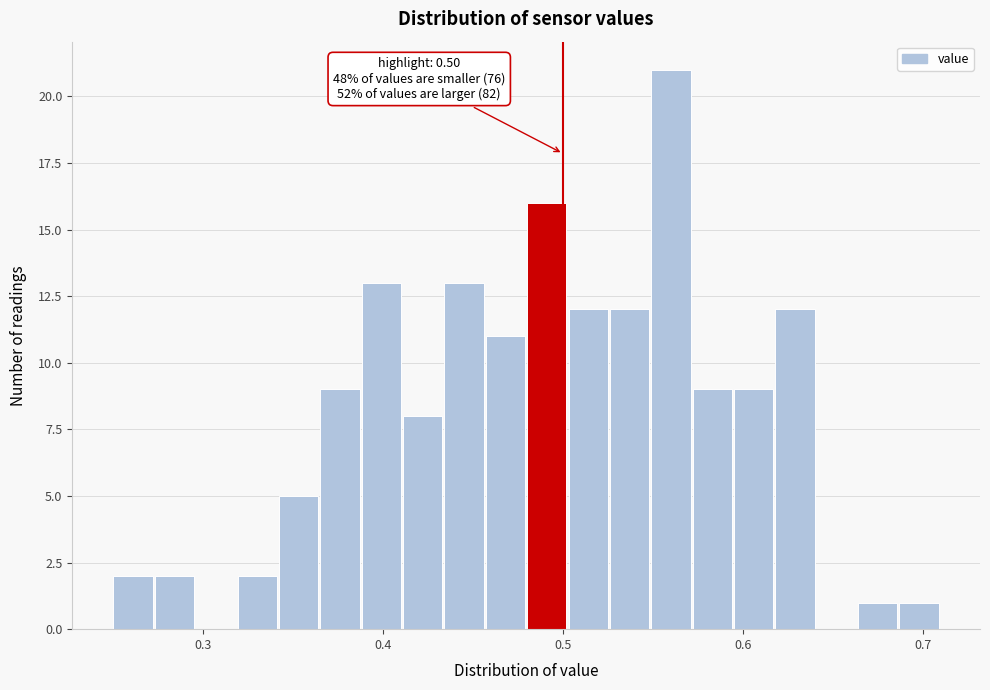

Around what value on the x-axis is the tallest bar? Give the approximate position of its centre, as read against the axis.

0.56